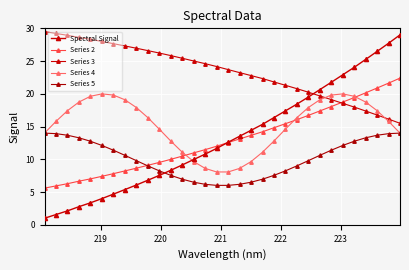

How many categories are shown in the chart?

32